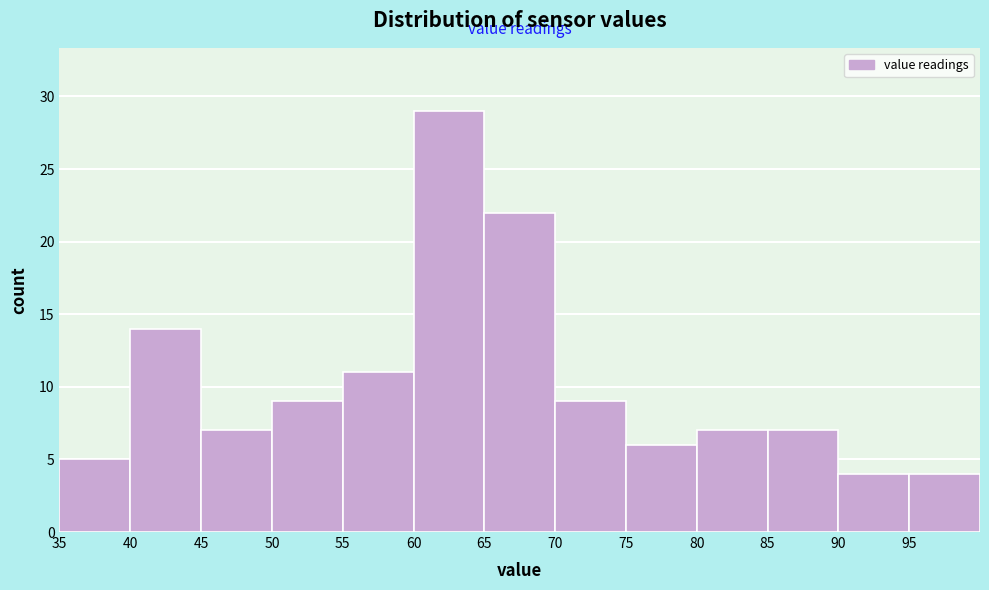

Reading left to right, transcribe this chart: for each bar, give the range it covers on the x-axis and its height. The values are not printed on the chart, so give them approximately, as read against the axis.

35 to 40: 5
40 to 45: 14
45 to 50: 7
50 to 55: 9
55 to 60: 11
60 to 65: 29
65 to 70: 22
70 to 75: 9
75 to 80: 6
80 to 85: 7
85 to 90: 7
90 to 95: 4
95 to 100: 4